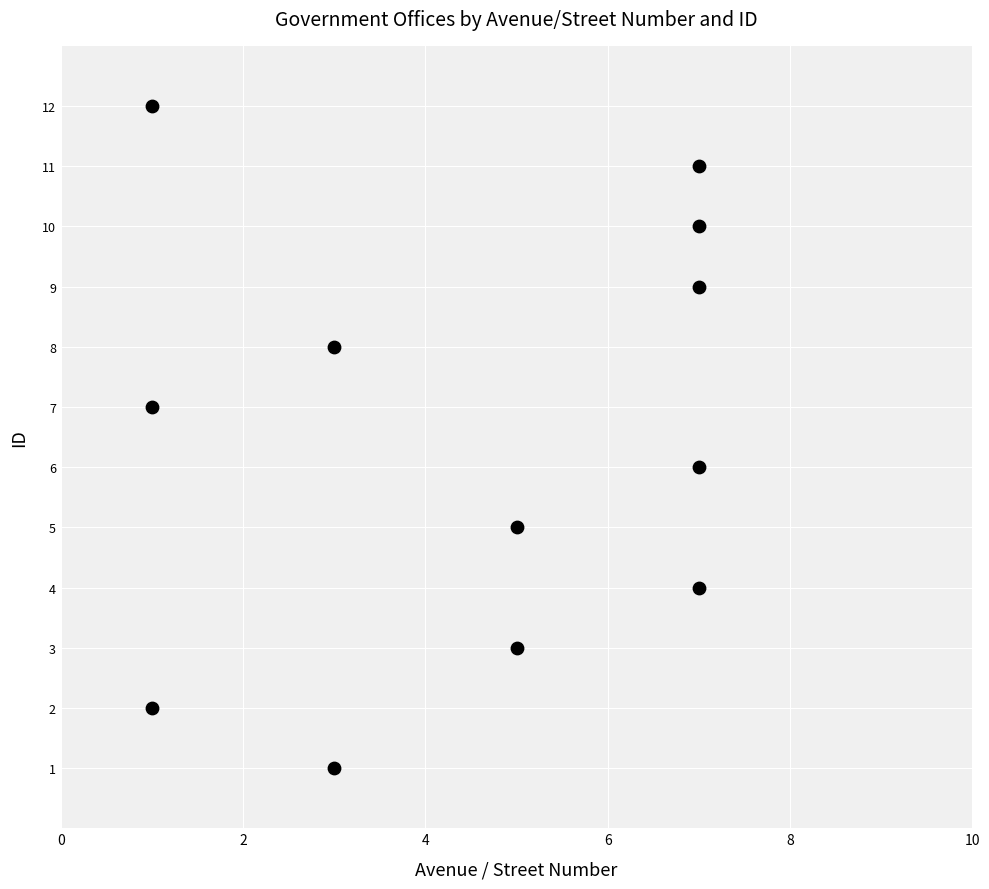

What is the range of X values (max minus min)?

6